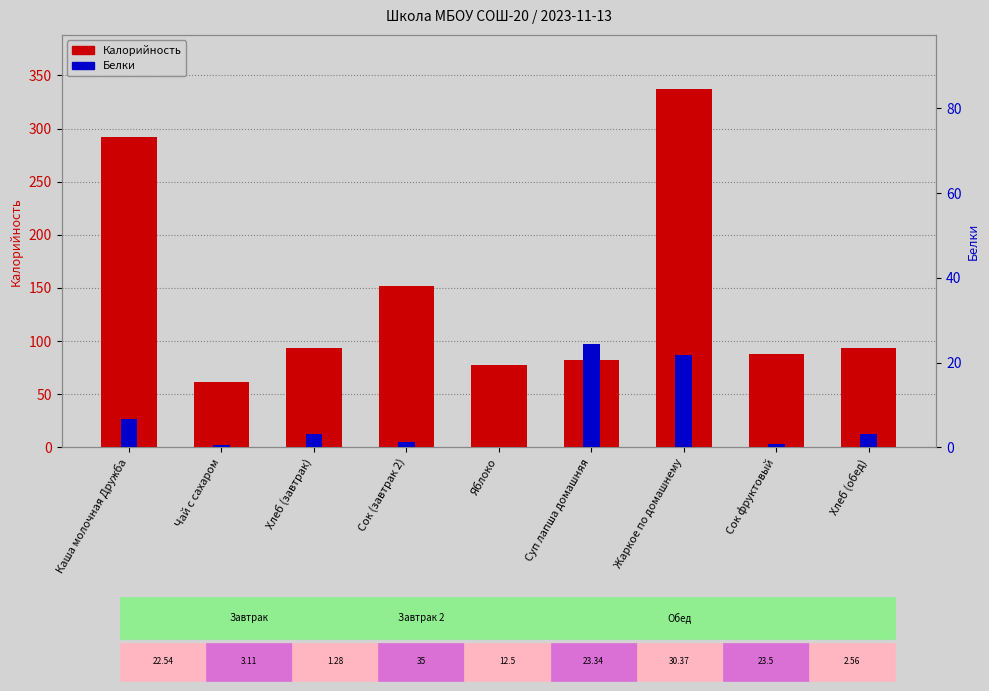

True or false: Белки has a value of 3.2 at Хлеб (завтрак).

True